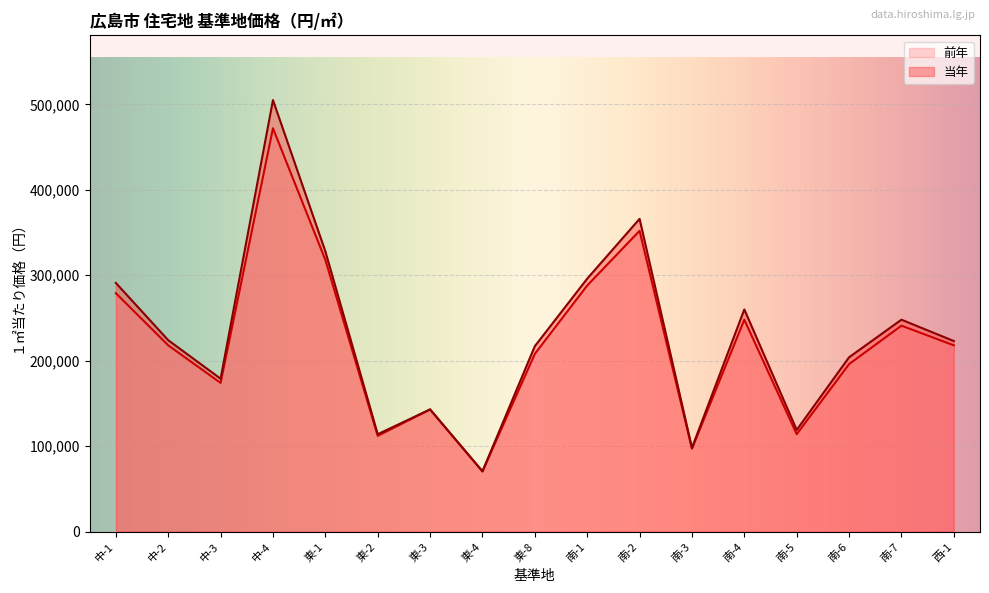

What is the label of the 13th point from the right?

東-1